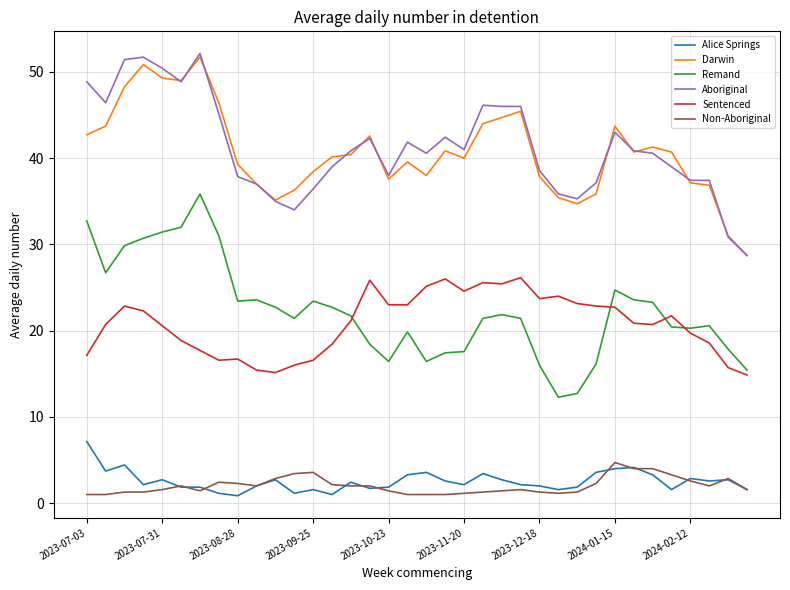

True or false: Remand and Aboriginal intersect in this chart.

False